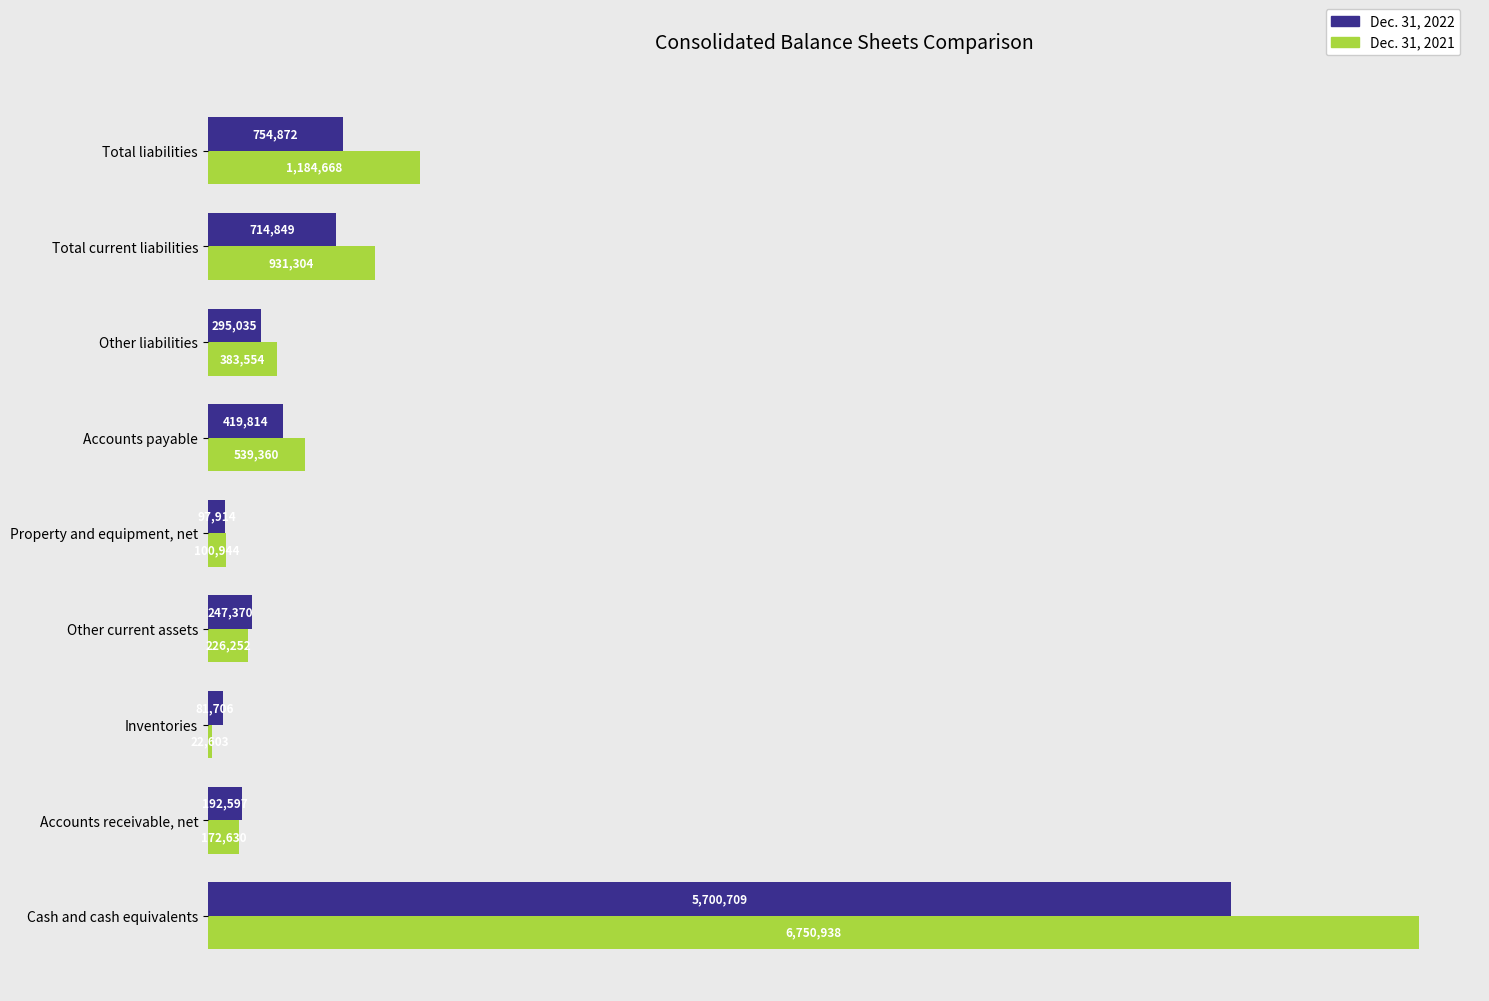

What is the sum of all Dec. 31, 2021 values?

10312253